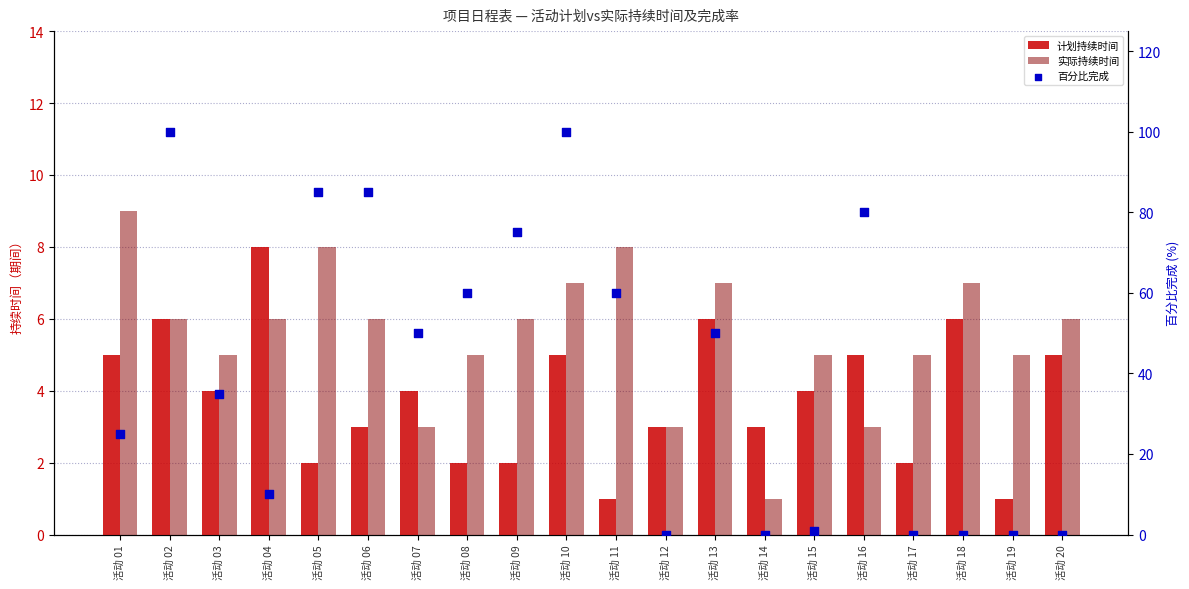

Which series reaches the maximum Y coordinate?

百分比完成